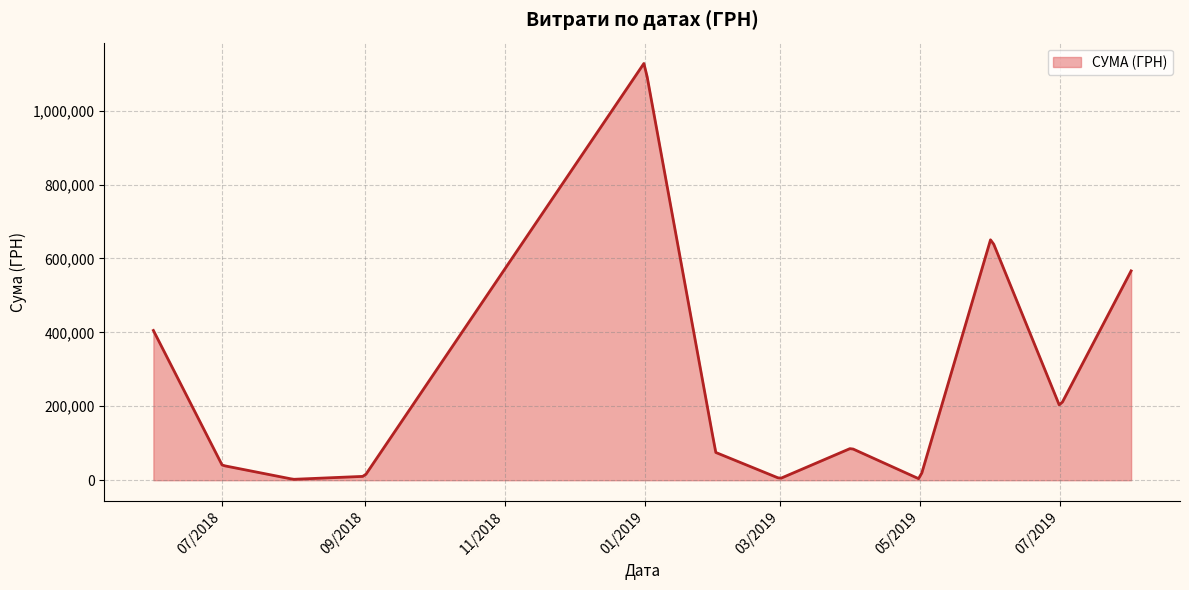

What is the maximum value shown in the chart?

1127544.1